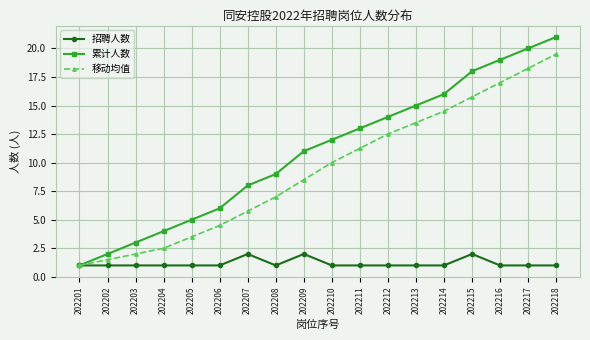

What is the difference between the second highest and second lowest values in the 累计人数 series?

18.0